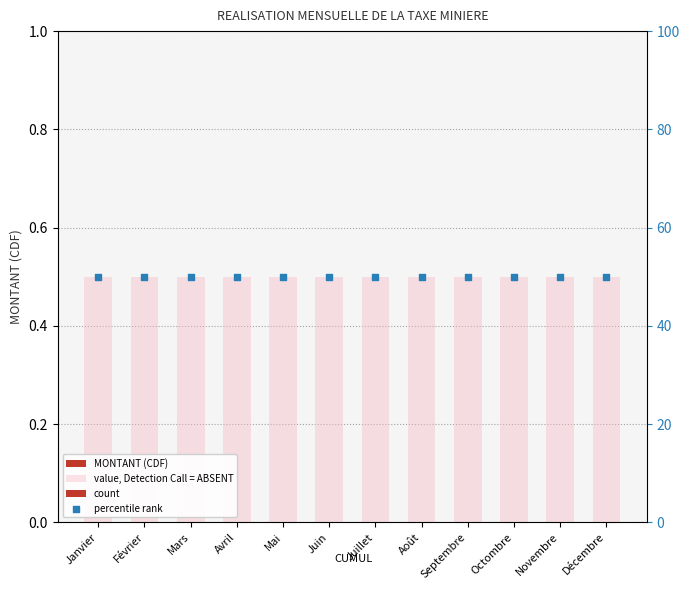

Is the value of percentile rank at Octombre greater than the value of MONTANT (CDF) at Mai?

Yes